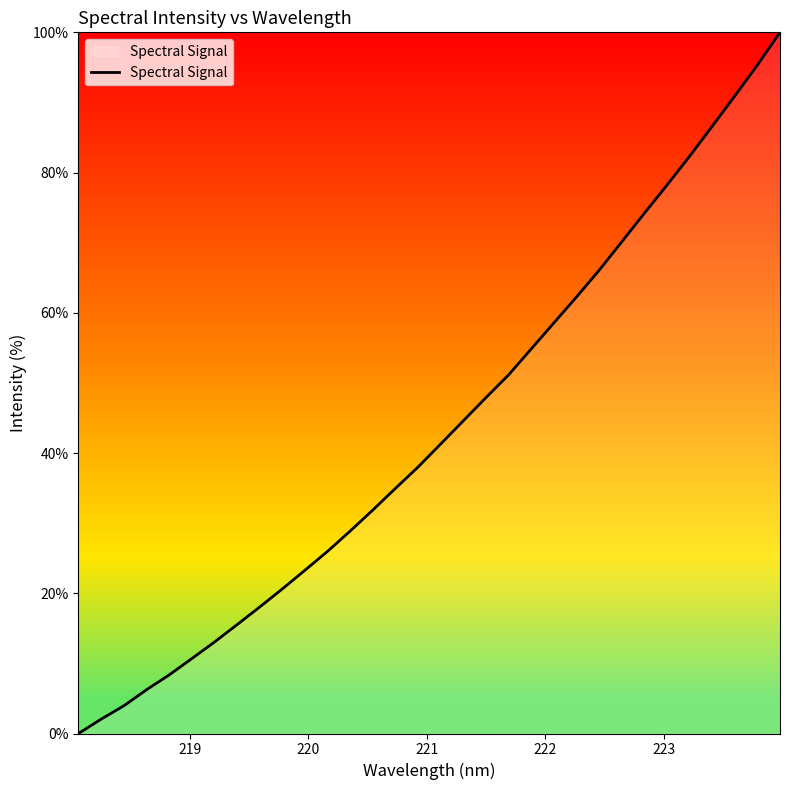

What is the difference between the maximum and minimum values?

100.0